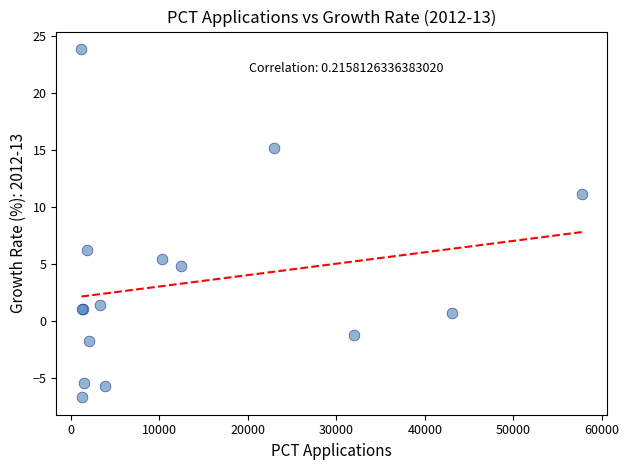

What Y value in the scatter plot is closest to 8?

6.2